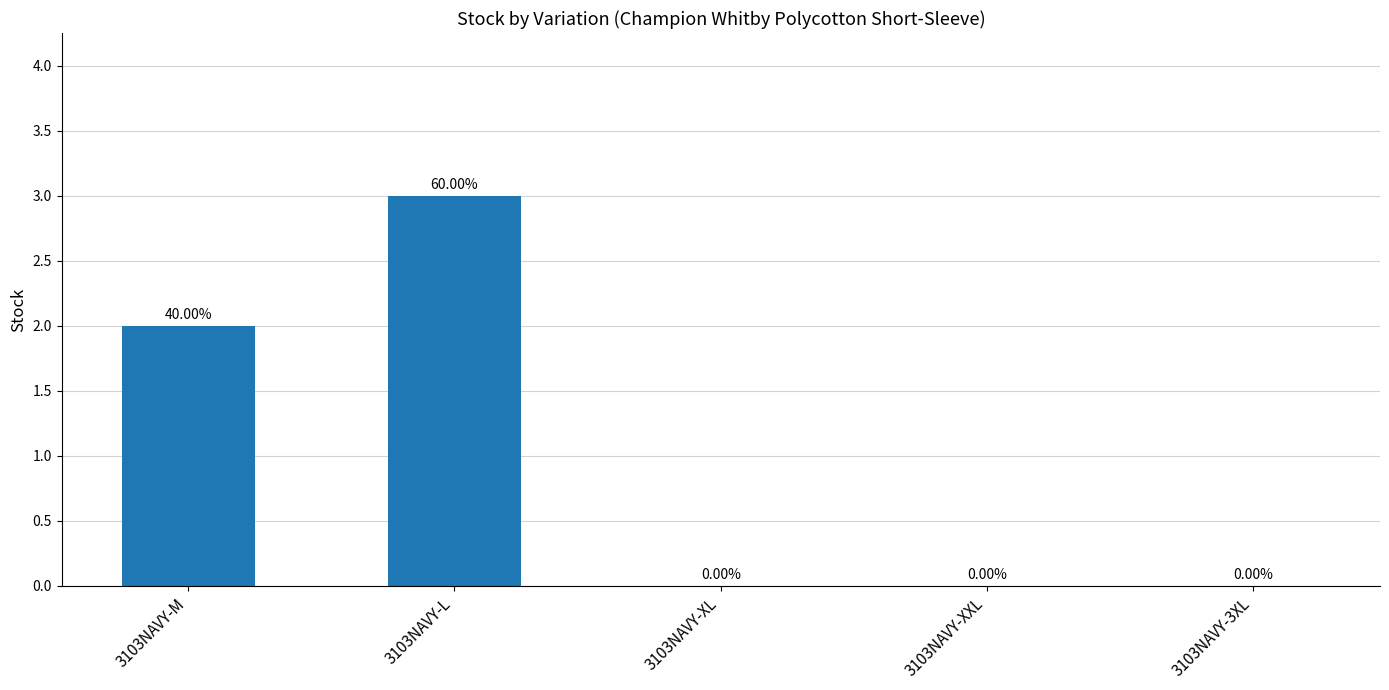

What is the sum of all values?

5